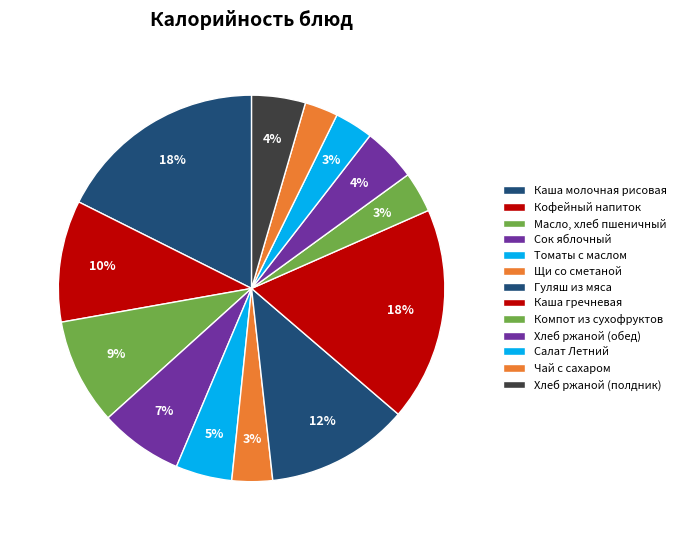

Which has a higher value, Салат Летний or Щи со сметаной?

Щи со сметаной